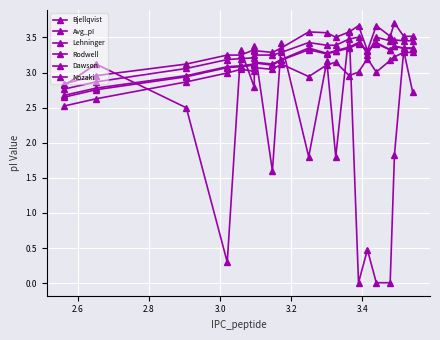

Which series has the largest total across all categories?

Bjellqvist